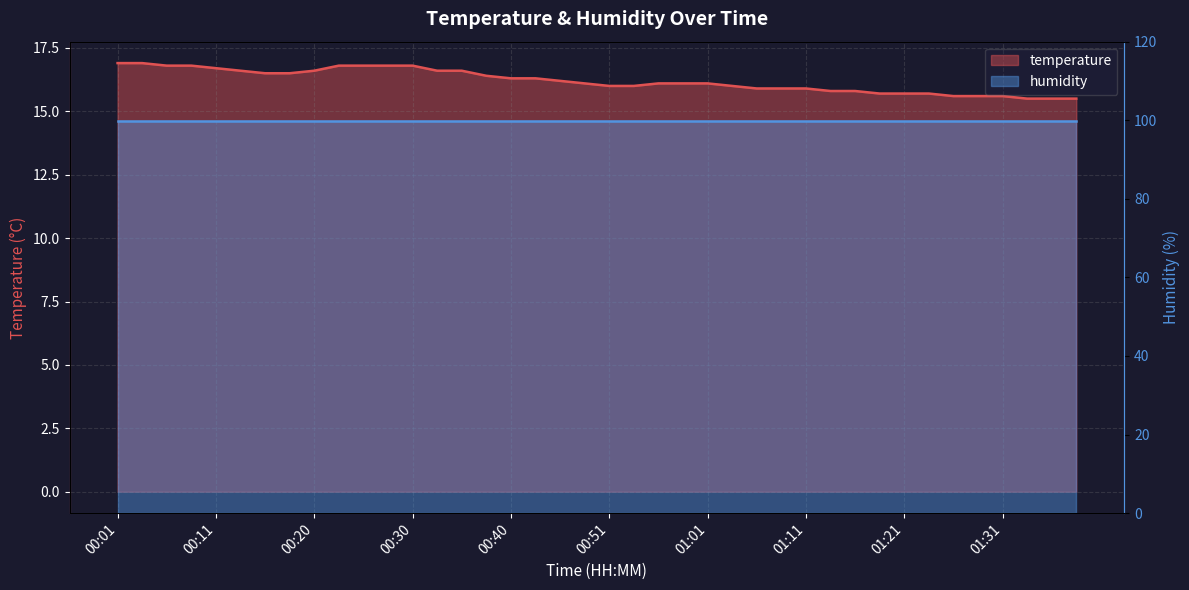

What is the minimum value shown in the chart?

15.5